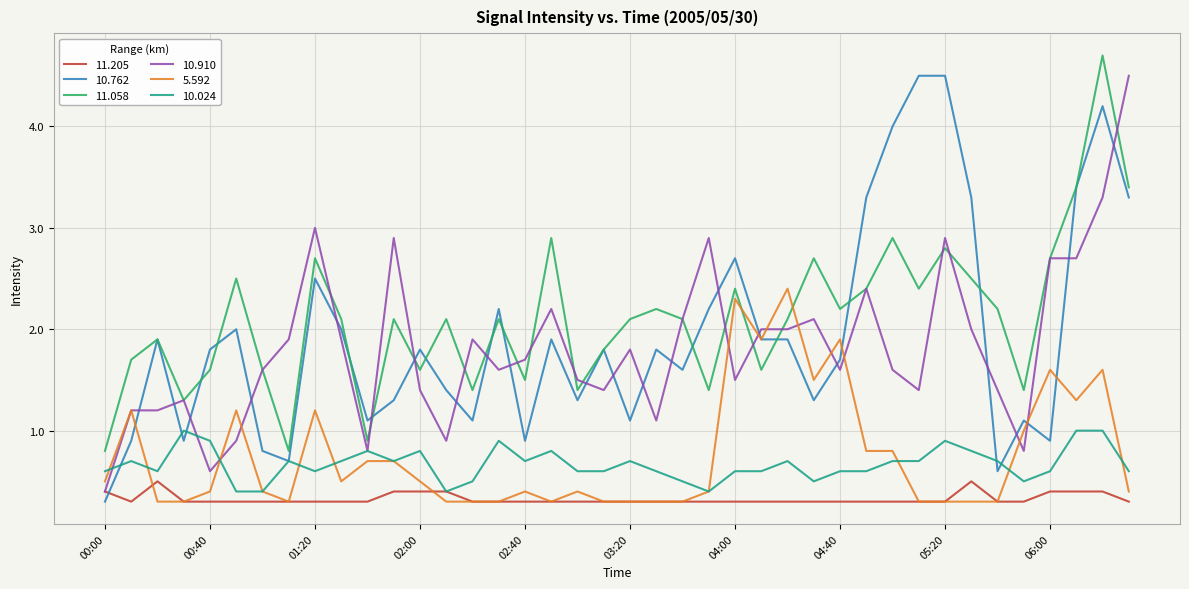

True or false: 11.205 and 11.058 intersect in this chart.

False